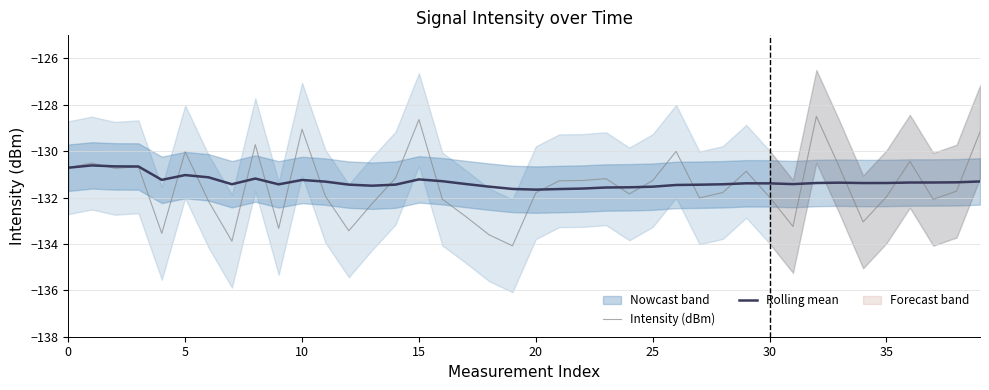

In Intensity (dBm), how many points are higher than both neighbors (excluding endpoints)?

11